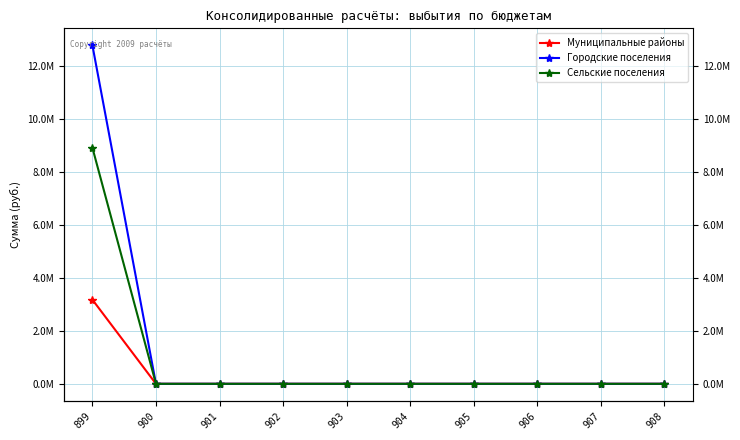

At which label does Сельские поселения reach its peak?

899